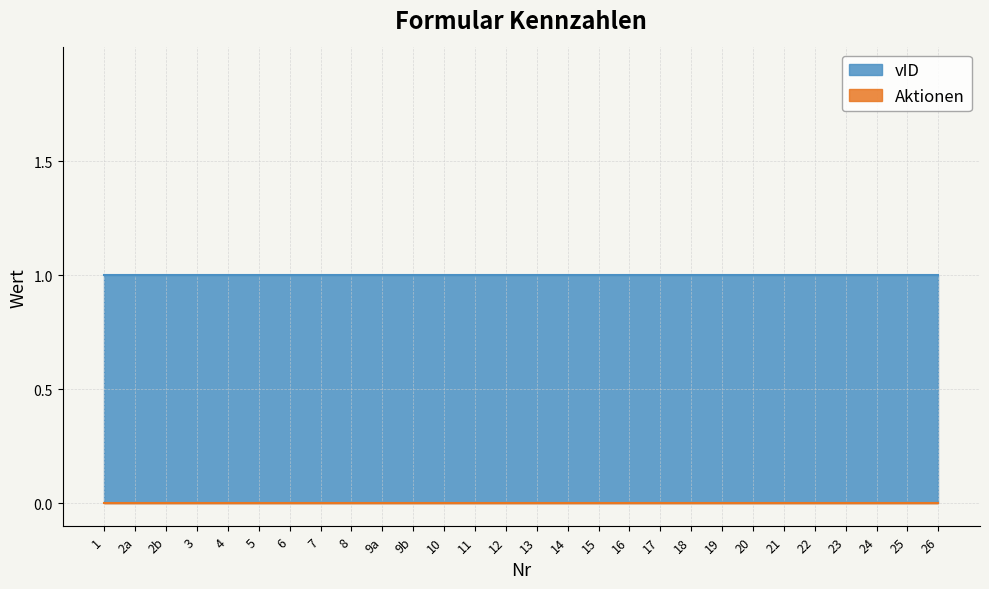

Reading left to right, list all the values displayed in this chart.

Aktionen: 0	0	0	0	0	0	0	0	0	0	0	0	0	0	0	0	0	0	0	0	0	0	0	0	0	0	0	0
vID: 1	1	1	1	1	1	1	1	1	1	1	1	1	1	1	1	1	1	1	1	1	1	1	1	1	1	1	1